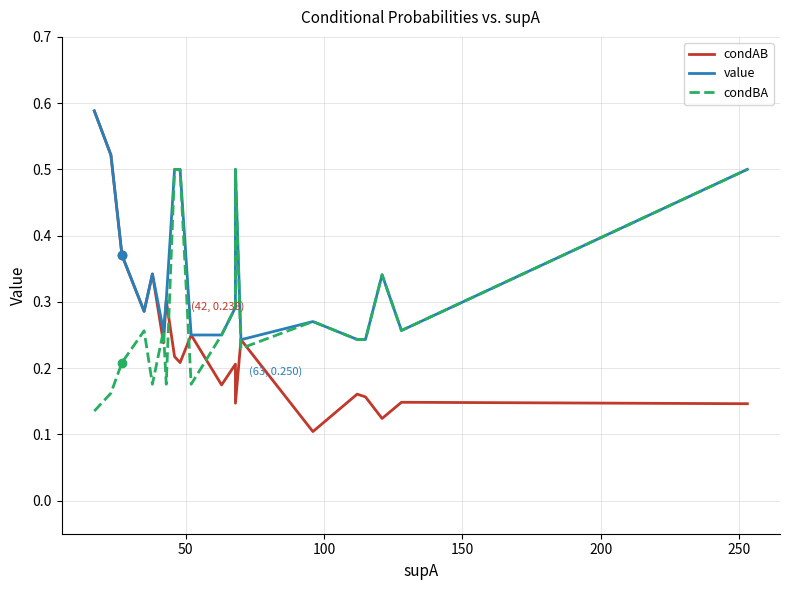

True or false: value and condAB cross at least once.

False